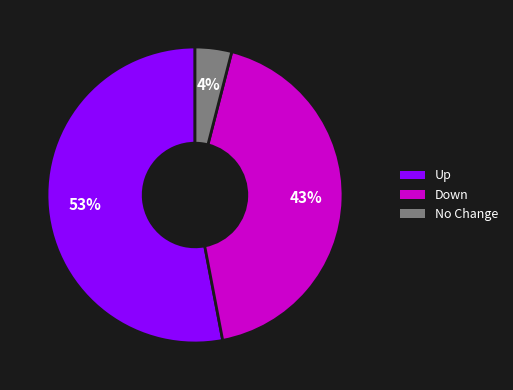

To the nearest percent, what is the difference between the largest and smallest slice percentages?

49%